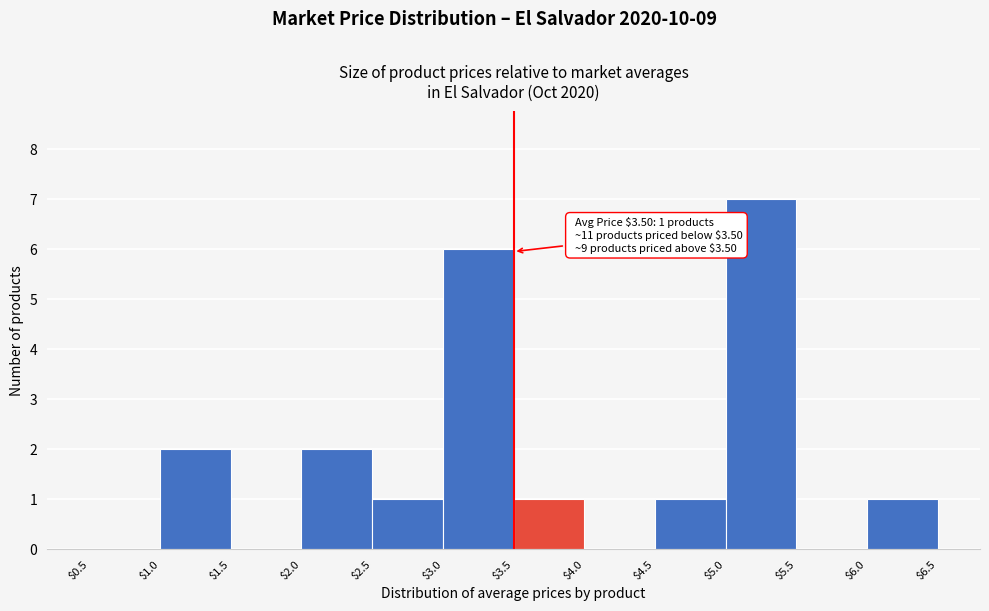

Which range on the x-axis has the tallest bar?

$5.0 to $5.5